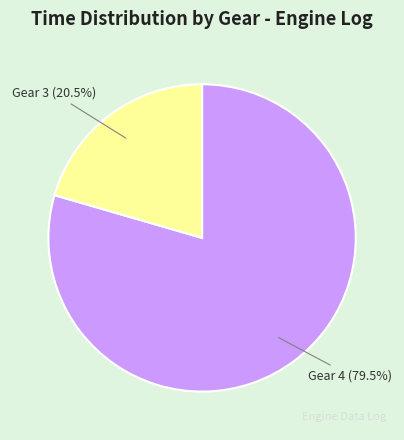

Count the number of slices in the pie.

2